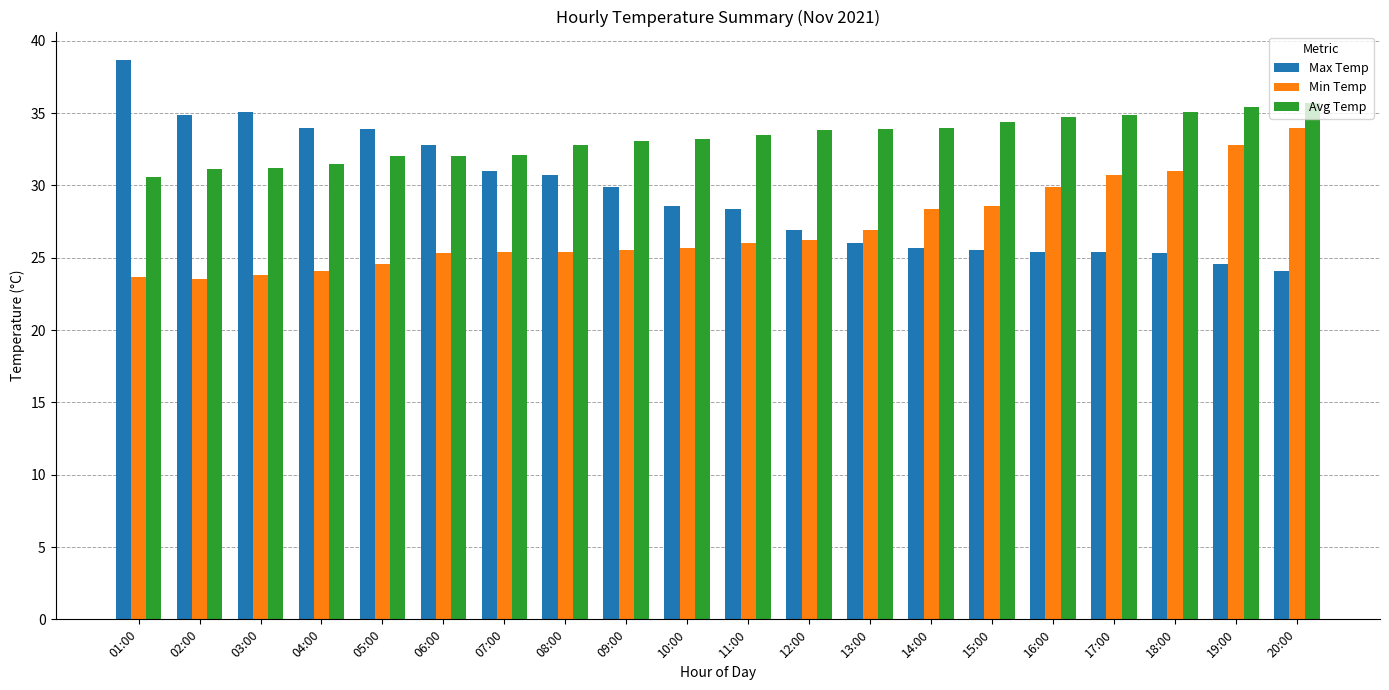

Which series has the largest range (max minus min)?

Max Temp